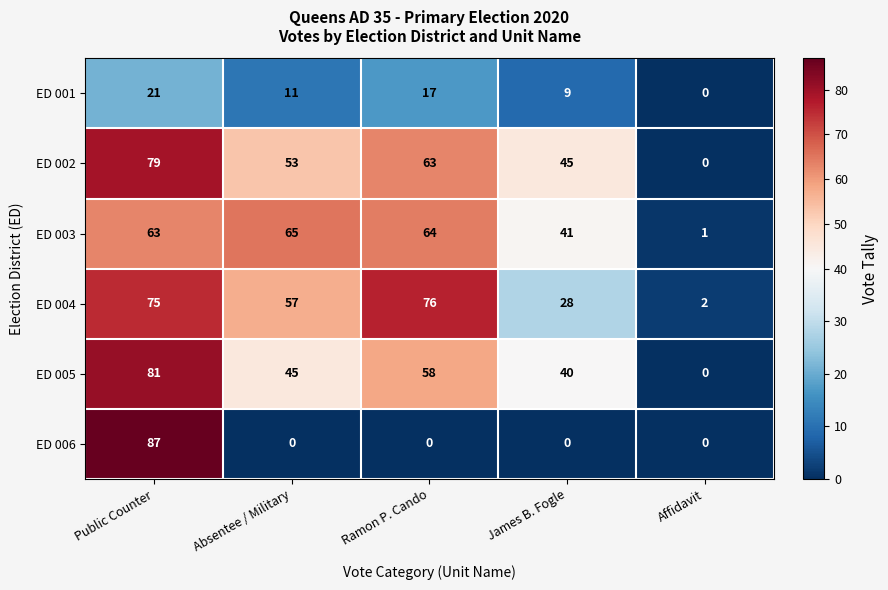

At which category is the sum across all series the highest?

Public Counter